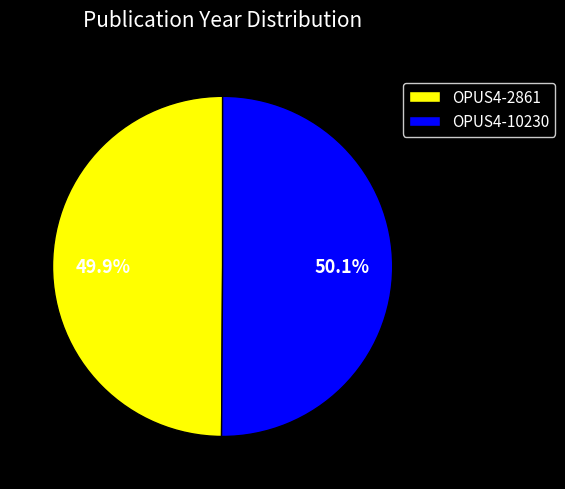

Is there a majority slice in this chart?

Yes